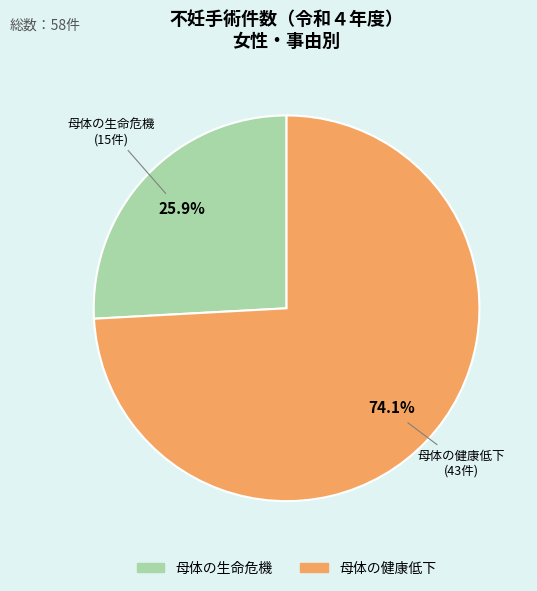

Which slice is the largest?

母体の健康低下